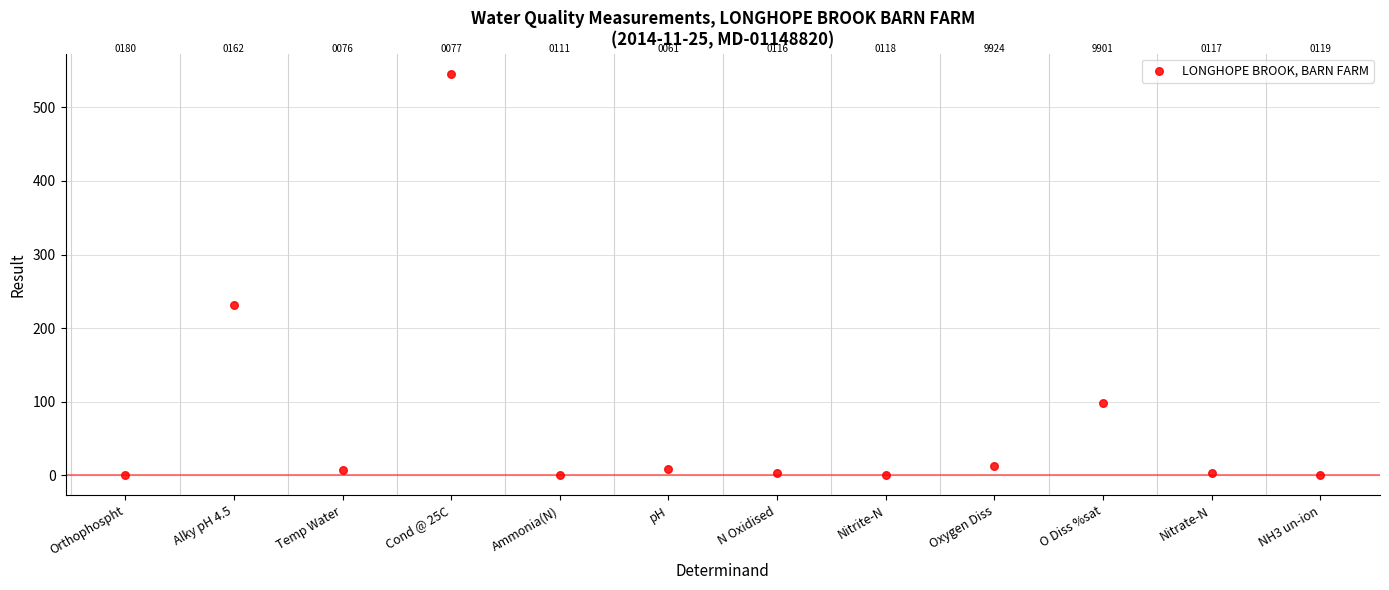

What is the average Y value?

75.9